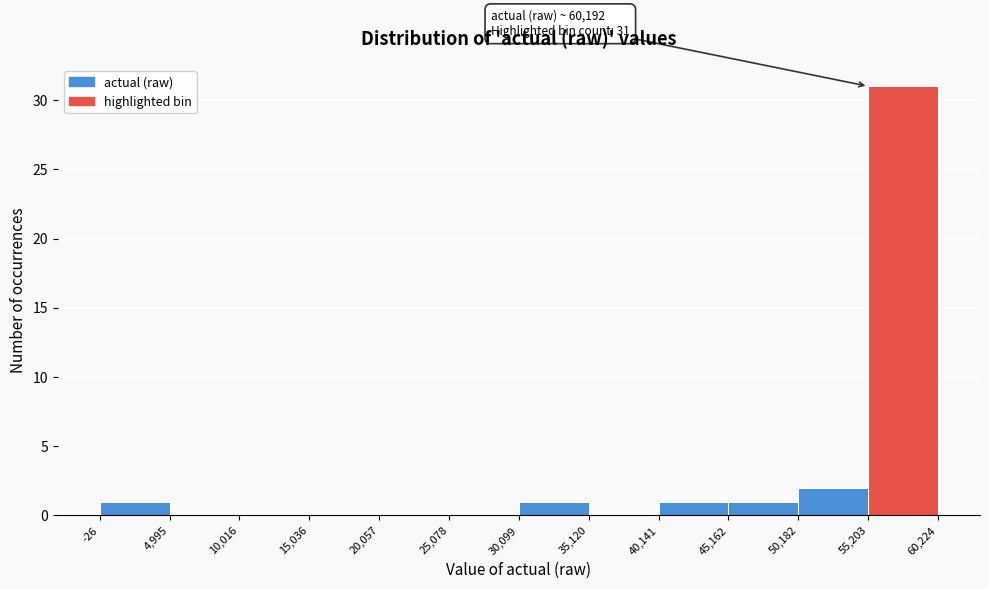

Over which range of the x-axis is the bar tallest?

55,203 to 60,224